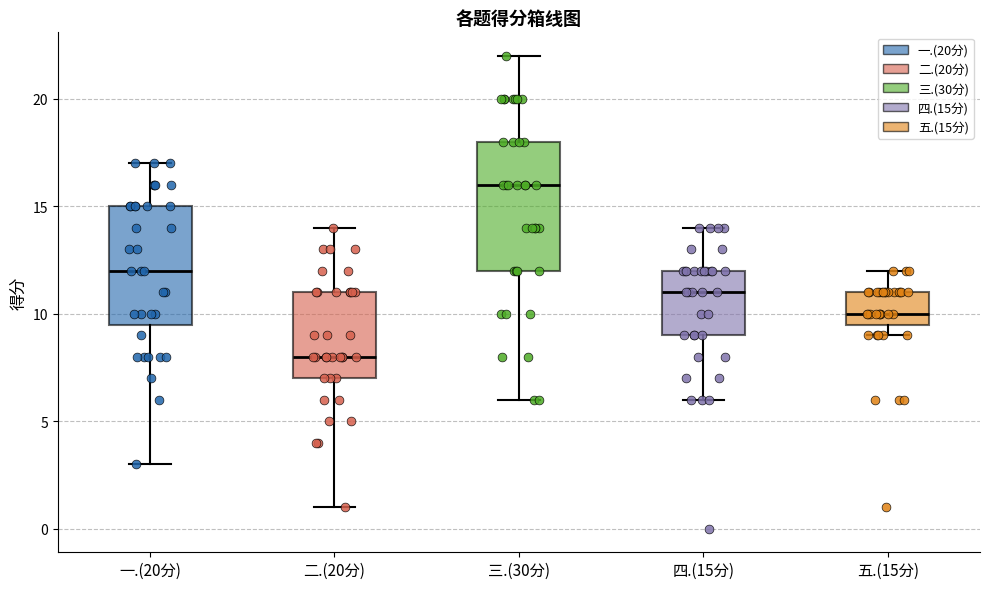

Where is the lower edge of the box for 一.(20分) on the y-axis? The values are not printed on the chart, so give them approximately, as read against the axis.

9.5